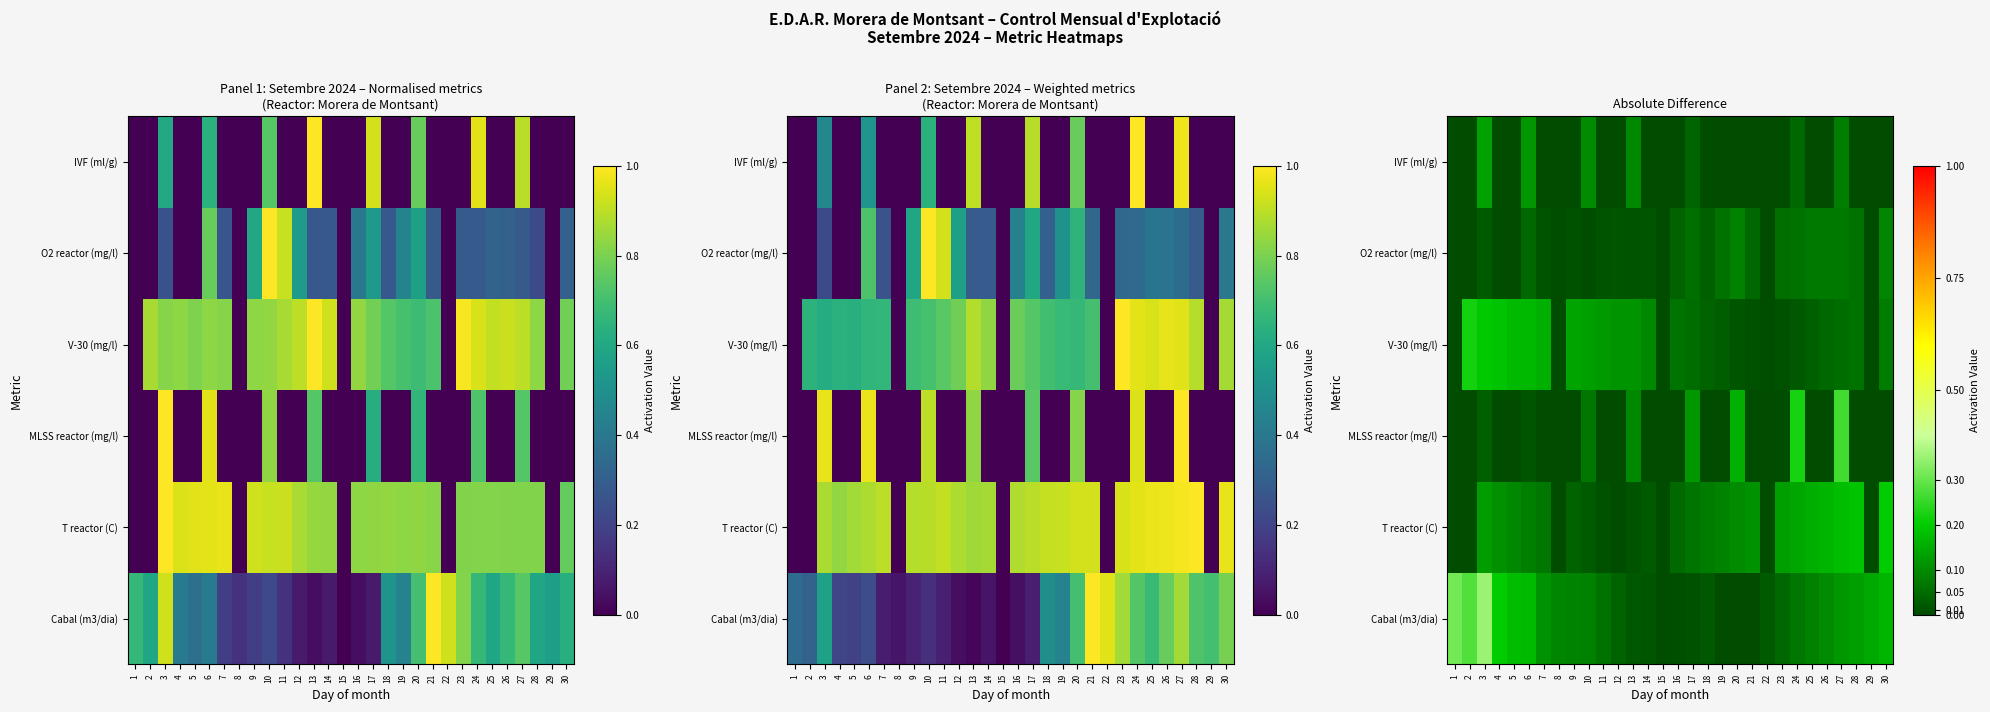

What is the total value across all series at 6?

0.6